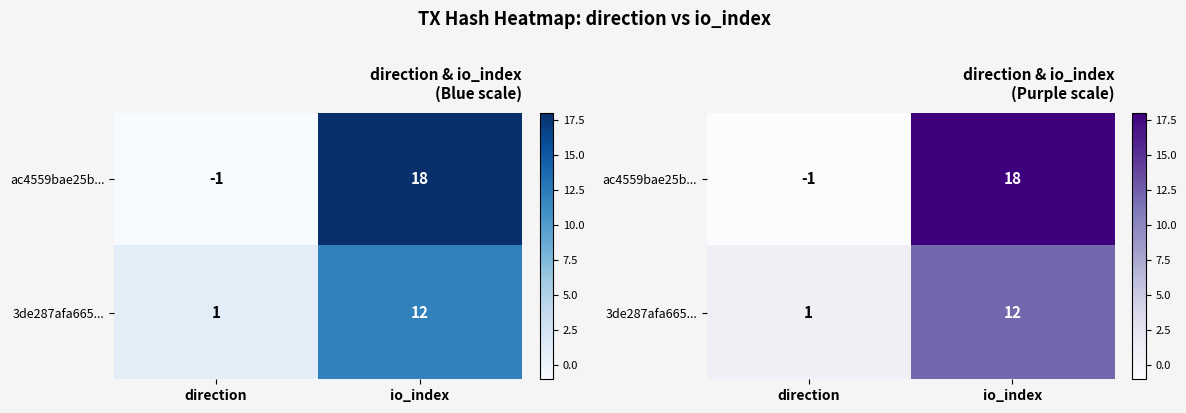

Which series changed the most between direction and io_index?

ac4559bae25b...